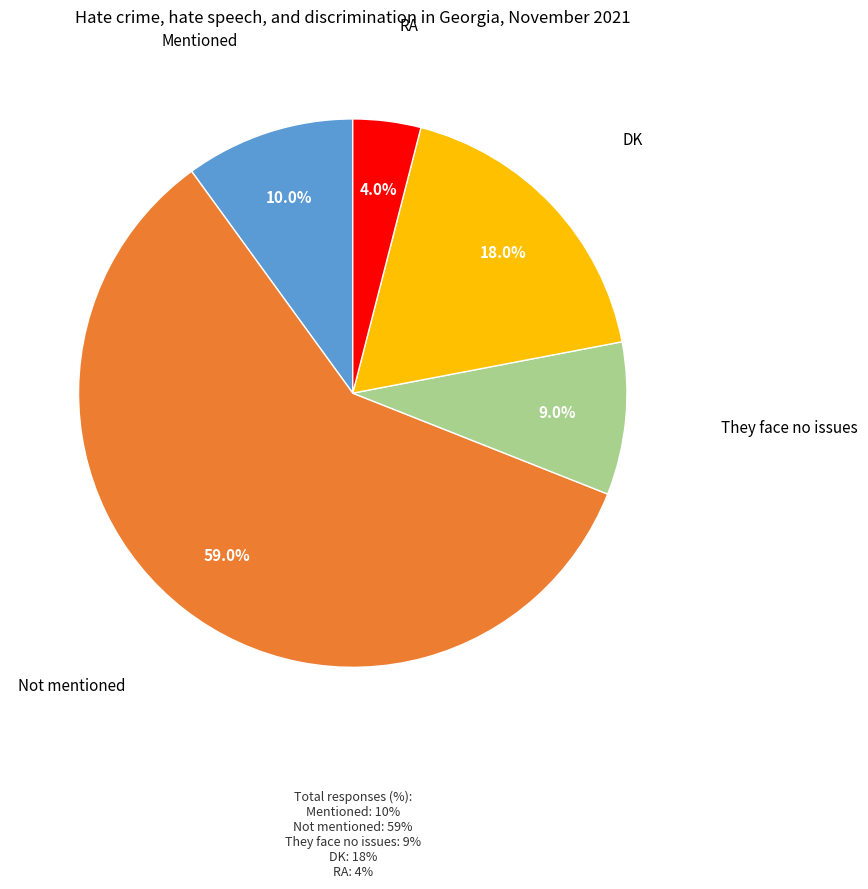

How many slices are in this pie chart?

5